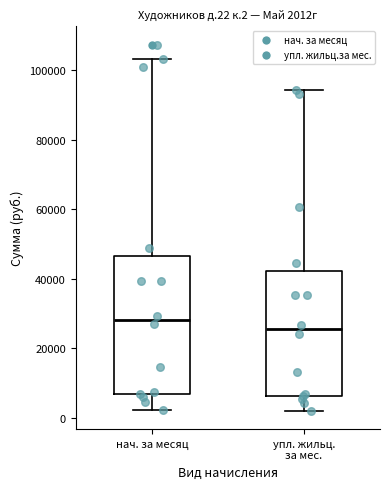

Which box is the tallest, from its lower edge to its upper edge?

нач. за месяц